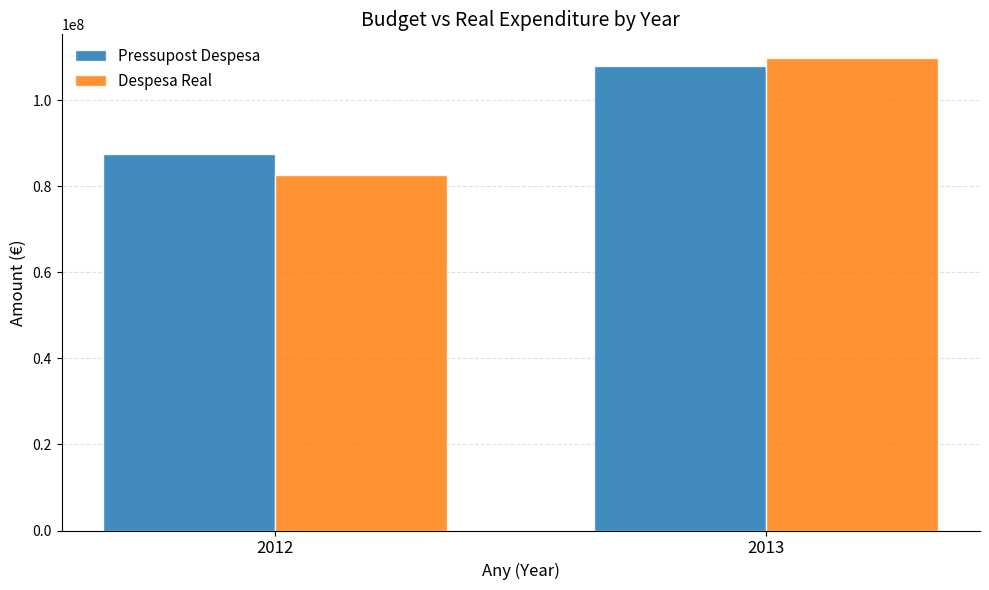

Reading left to right, what are all the values shown in this chart?

Pressupost Despesa: 2012=87526358.0	2013=107992500.0
Despesa Real: 2012=82568663.1	2013=109847936.6